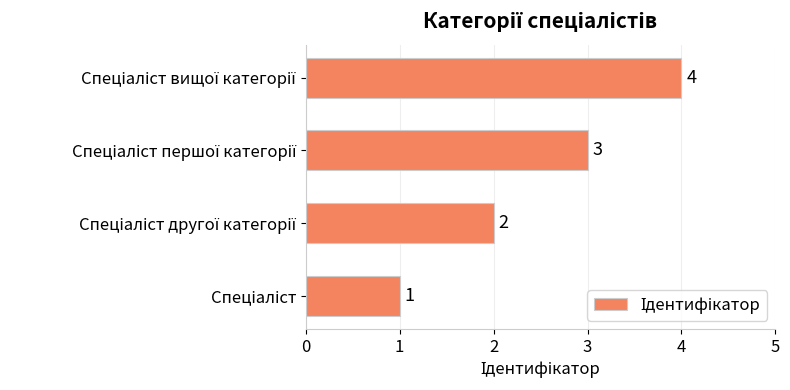

What is the difference between the maximum and minimum values?

3